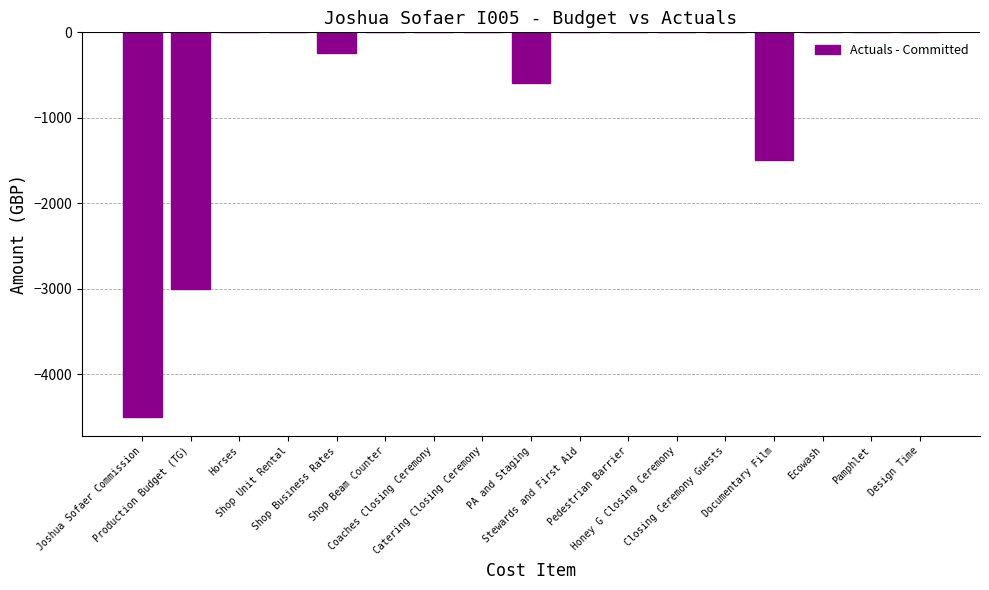

Count the number of data series in this chart.

1